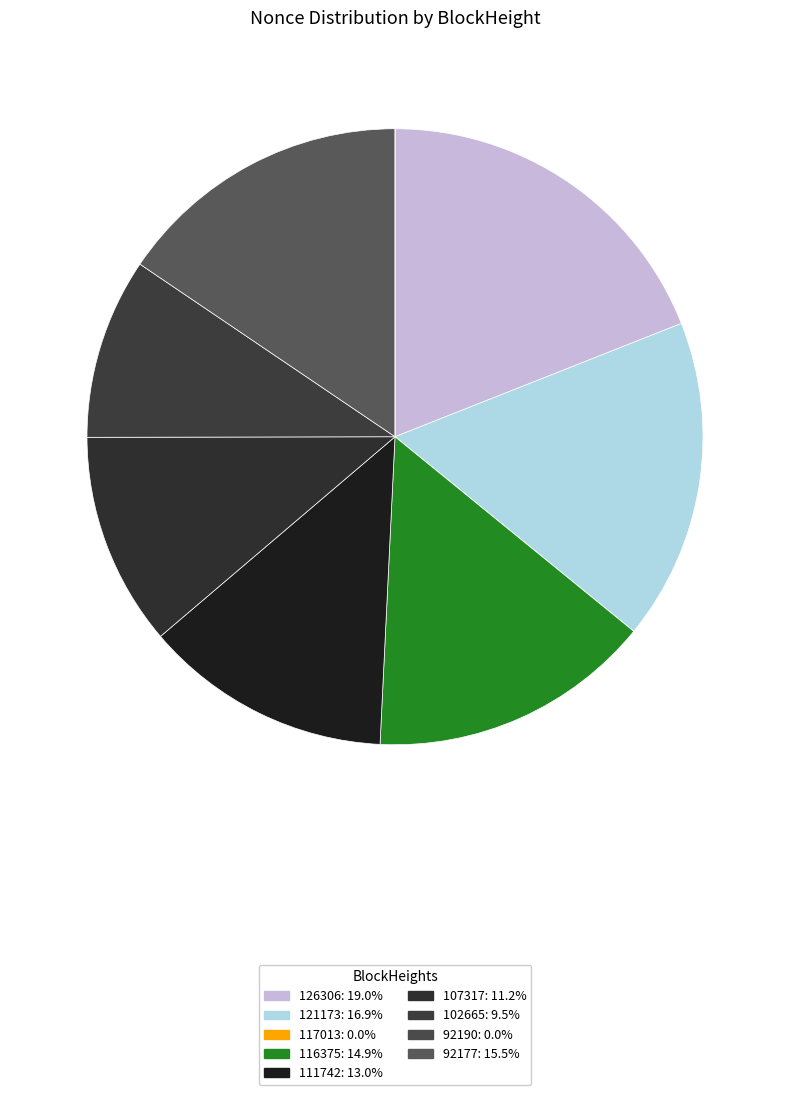

Rank the categories by value from highest to lowest.

126306, 121173, 92177, 116375, 111742, 107317, 102665, 117013, 92190